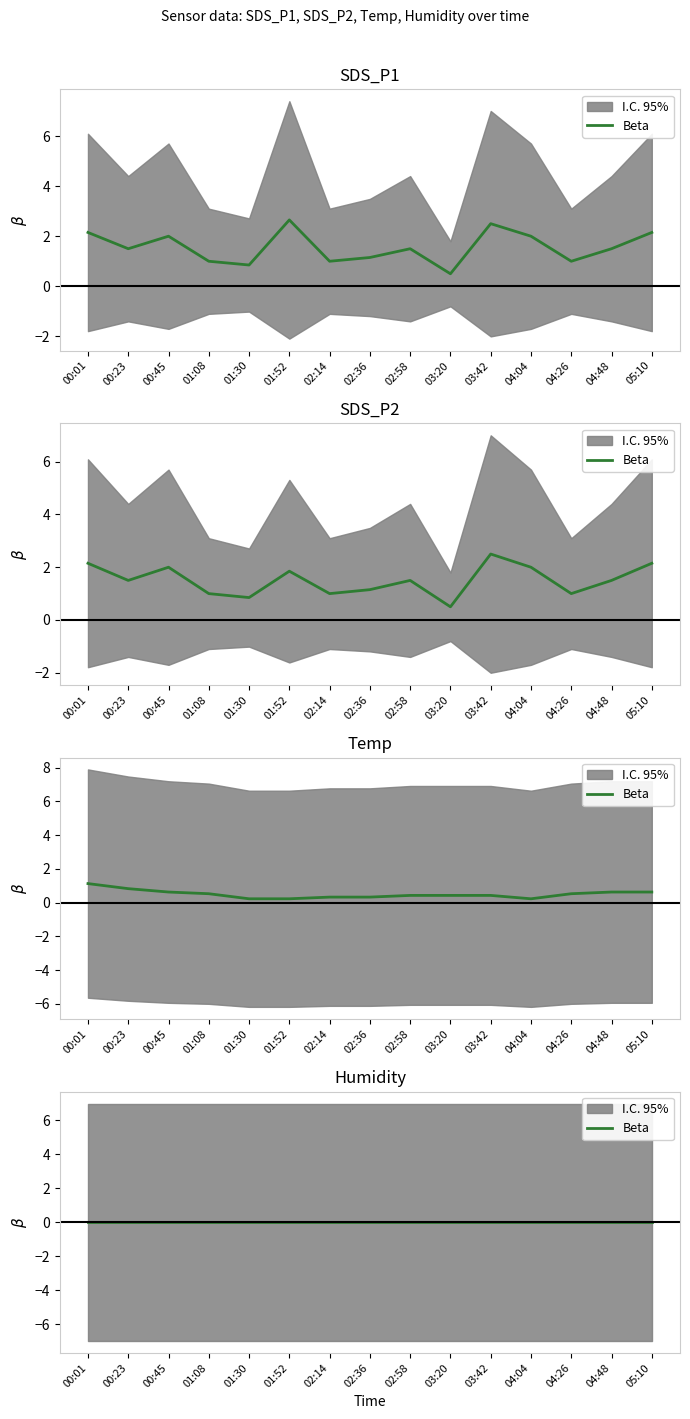

What position from the left is 01:52?

6